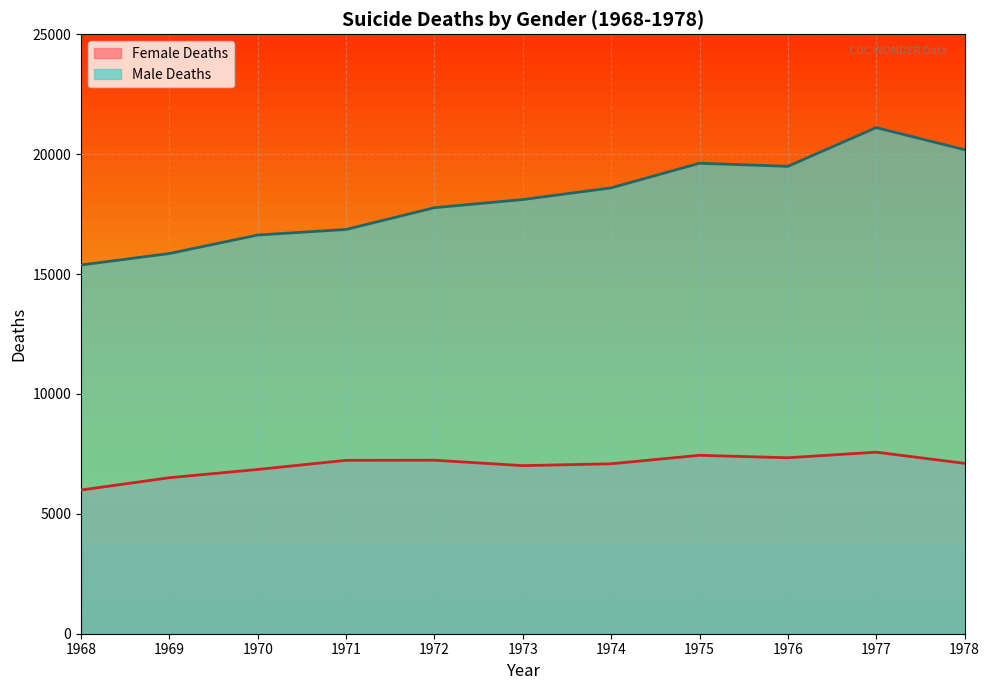

What is the difference between the maximum and minimum values in the Female Deaths series?

1579